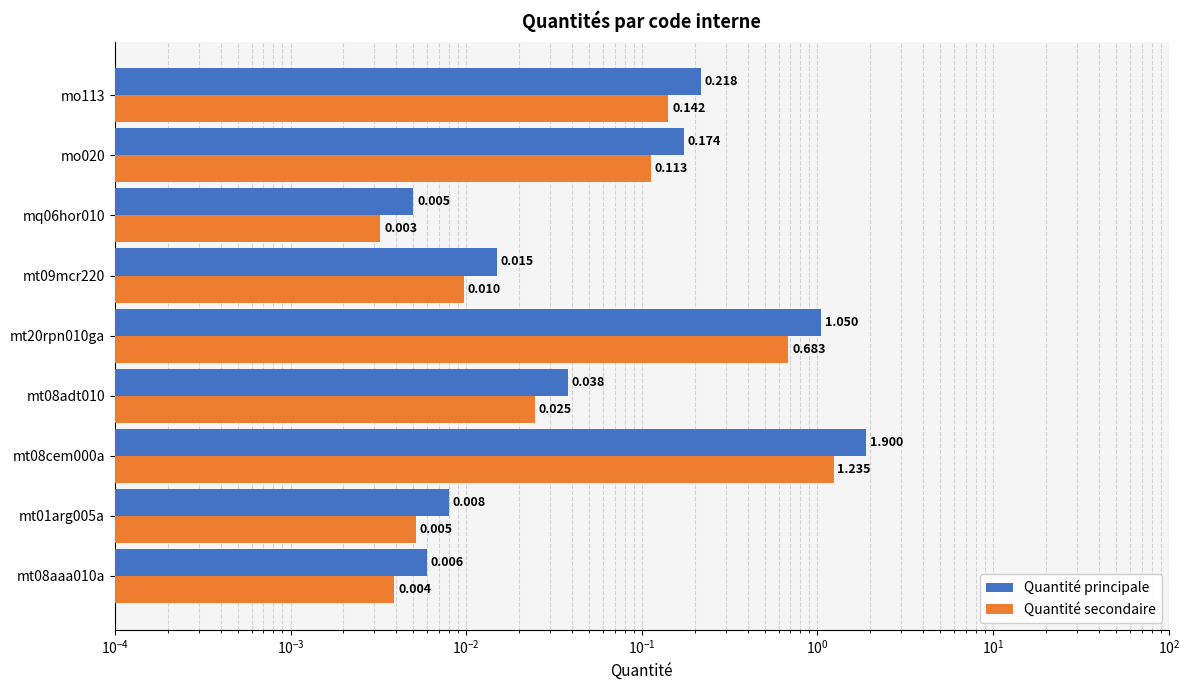

Which has a higher value, mt20rpn010ga or mt08aaa010a?

mt20rpn010ga